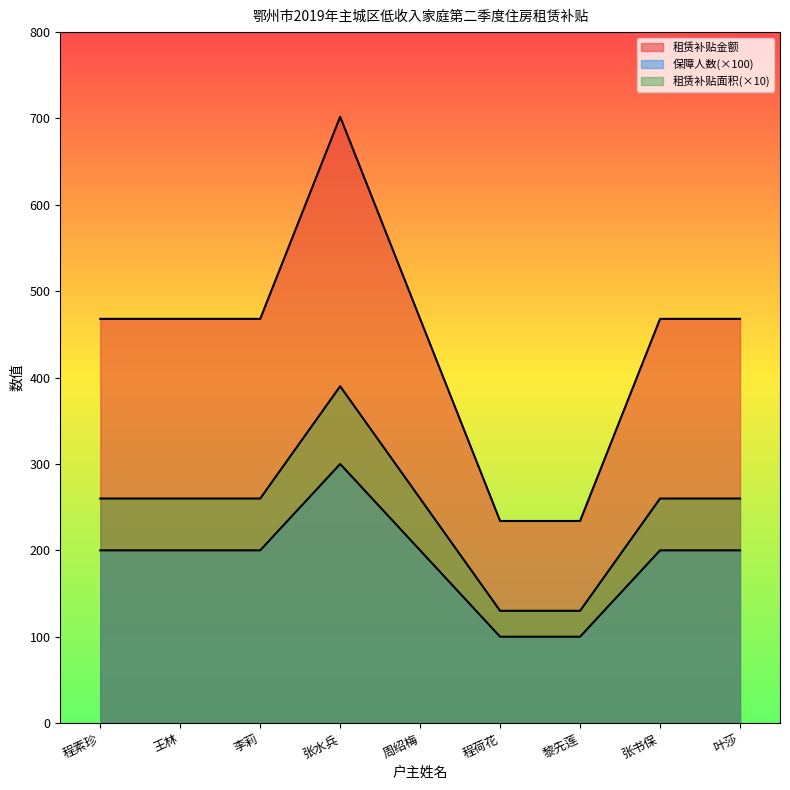

At which label does 保障人数 first exceed 200?

张水兵